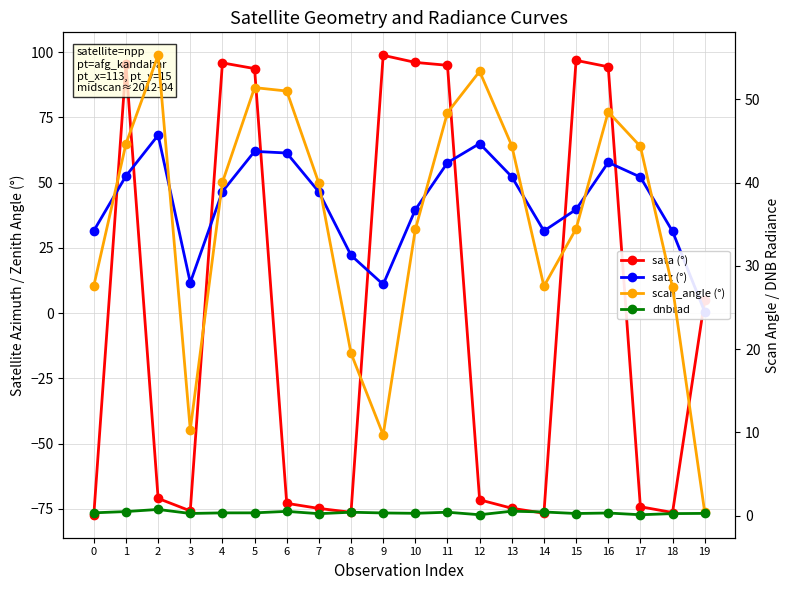

What is the value of the satz (°) point at the 17th from the left?

57.7